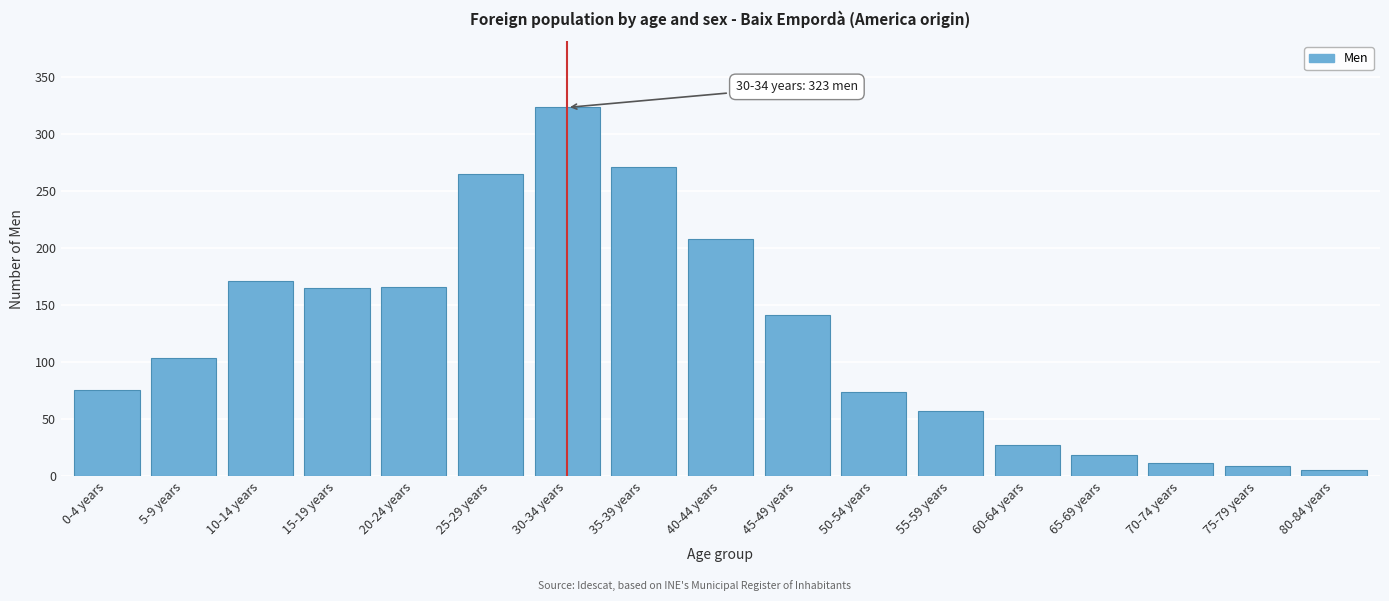

What is the maximum value shown in the chart?

323